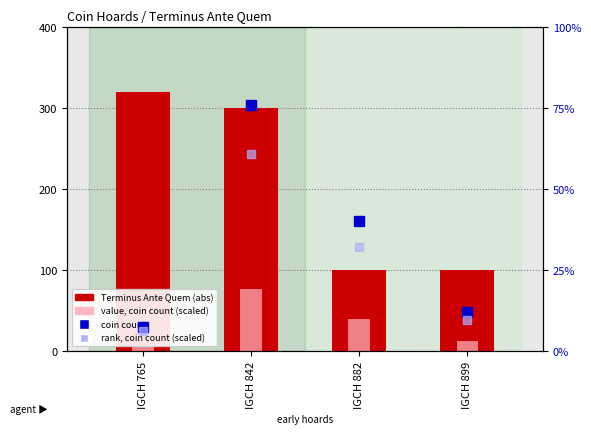

What is the difference between the maximum and minimum values in the value, coin count (scaled) series?

68.5